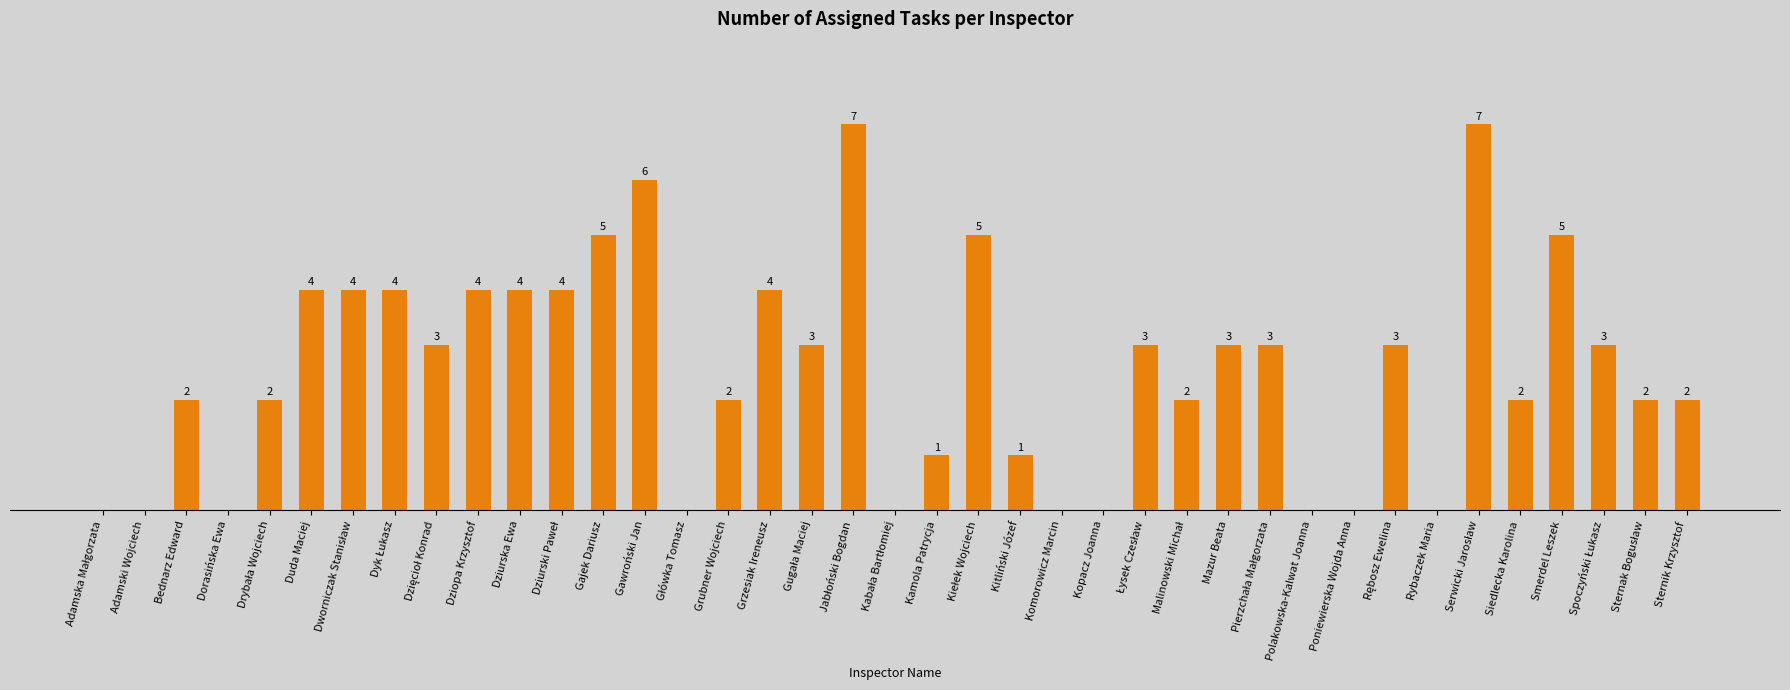

Where does the data first go above 3?

Duda Maciej